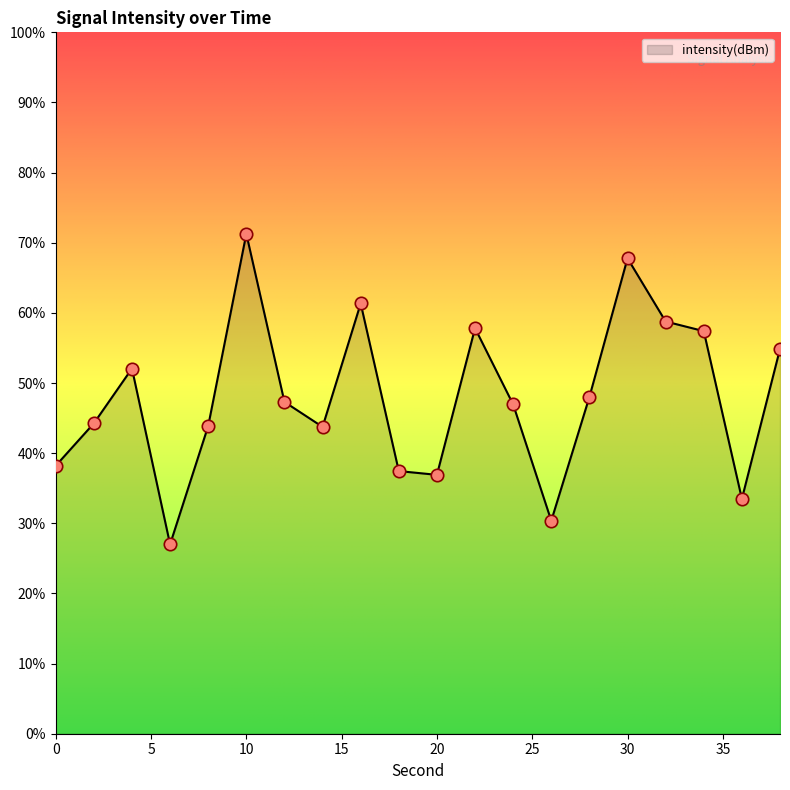

What is the difference between the maximum and minimum values?

44.3